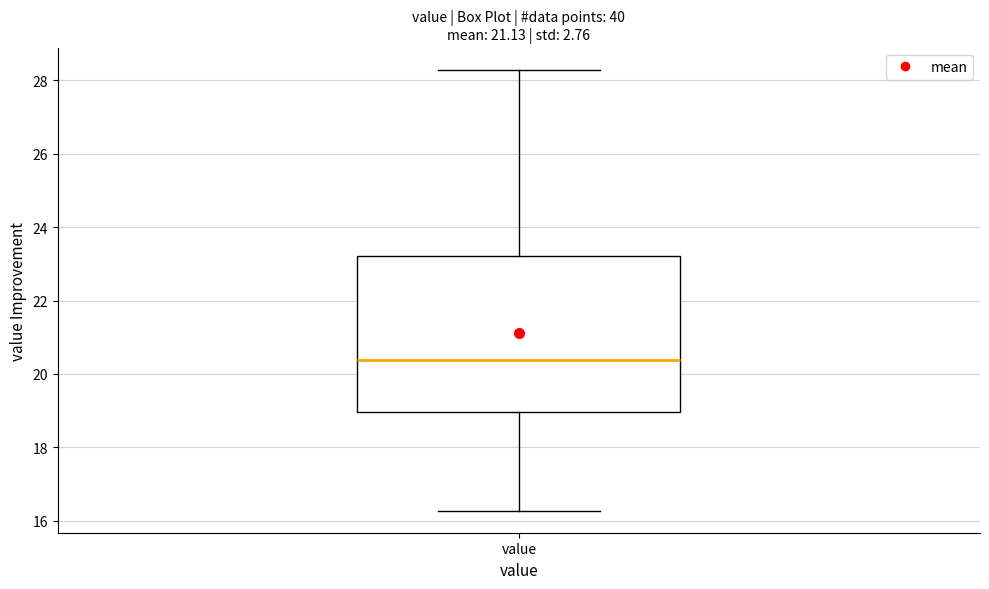

Read this box plot against the y-axis: the position of the median line, the range covered by the box, and the ends of both whiskers. The values are not printed on the chart, so give them approximately, as read against the axis.

median 20.4, box 19.0 to 23.2, whiskers 16.2 to 28.2